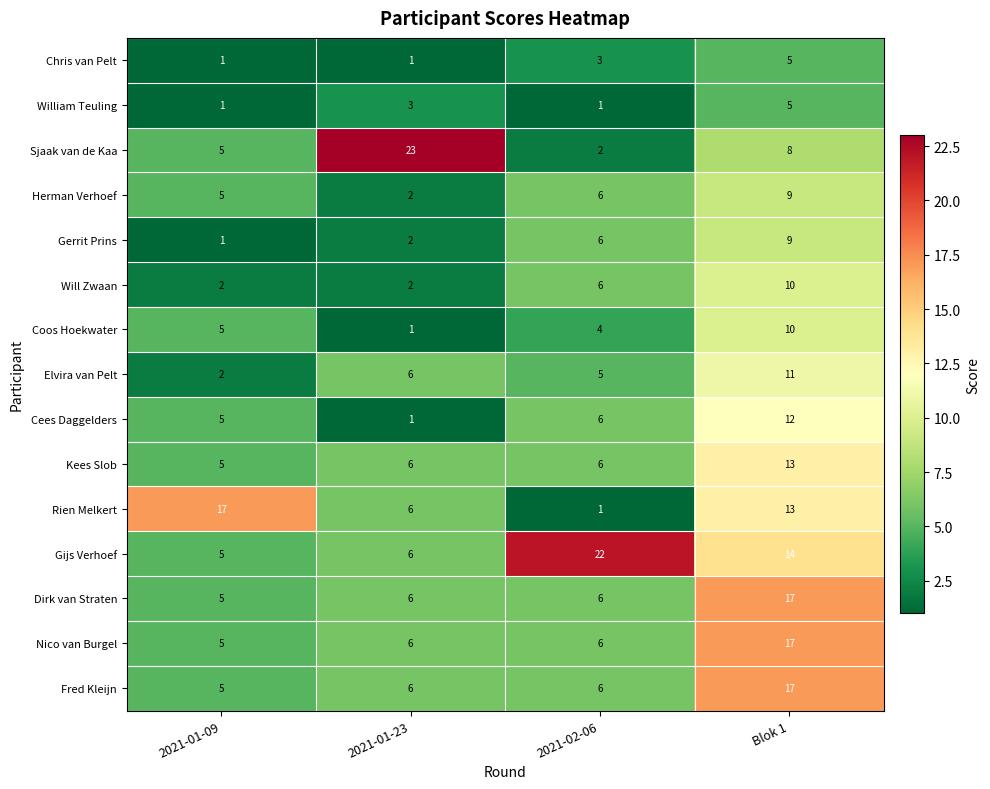

What is the approximate value of Rien Melkert at 2021-01-23?

6